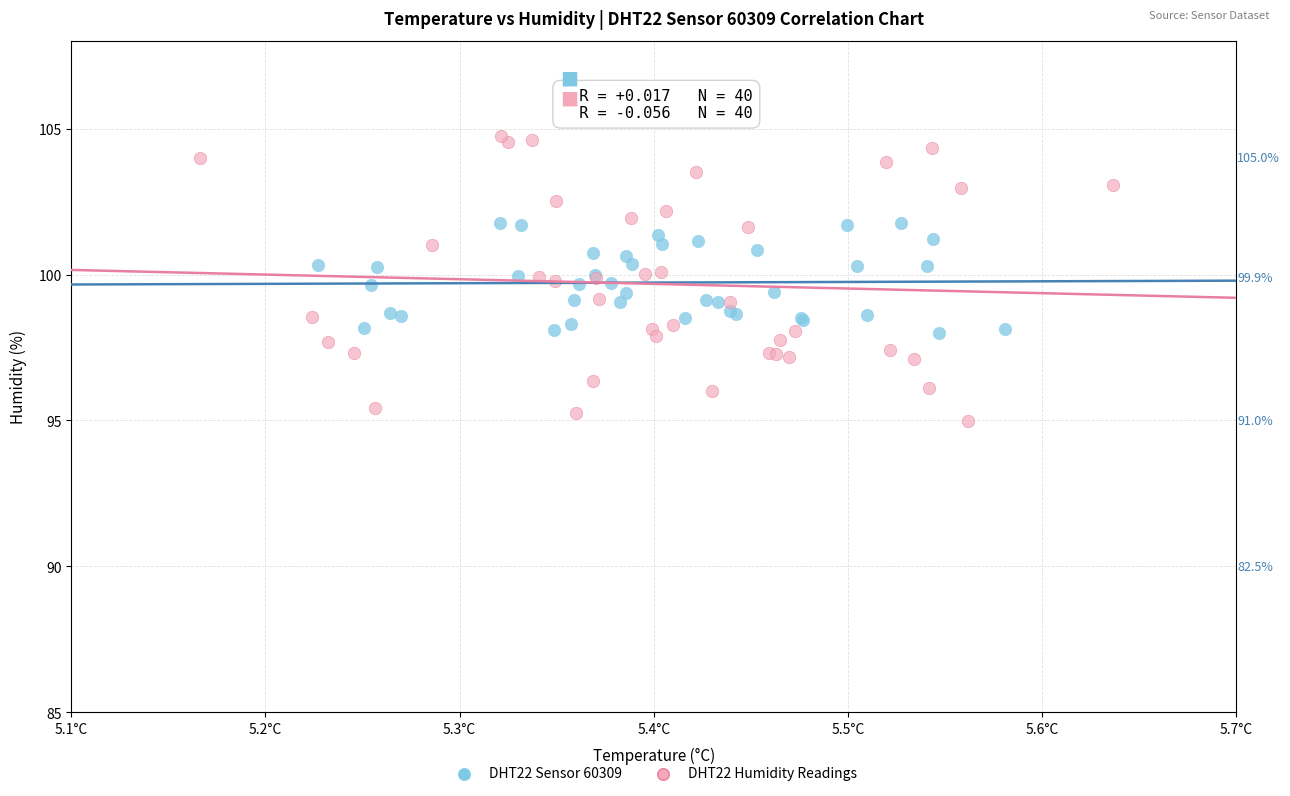

Which series reaches the maximum Y coordinate?

DHT22 Humidity Readings